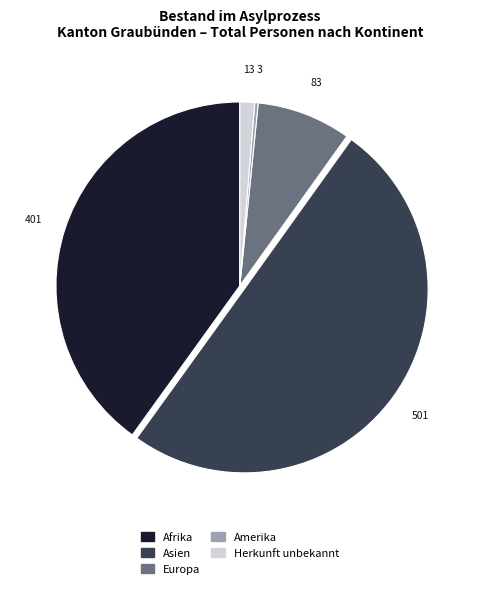

Count the number of slices in the pie.

5